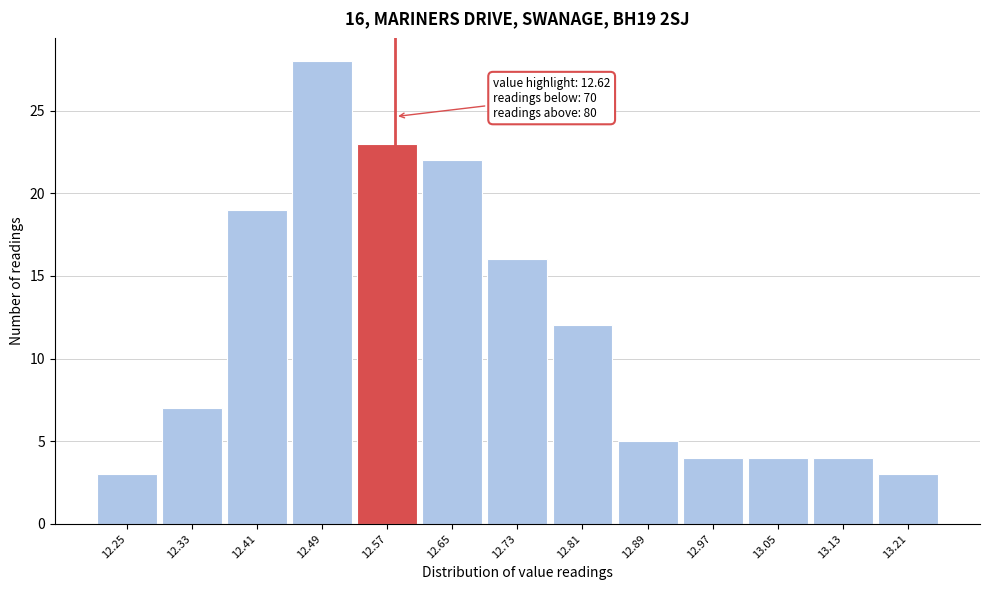

Reading right to left, list all the values displayed in this chart.

13.21=3	13.13=4	13.05=4	12.97=4	12.89=5	12.81=12	12.73=16	12.65=22	12.57=23	12.49=28	12.41=19	12.33=7	12.25=3